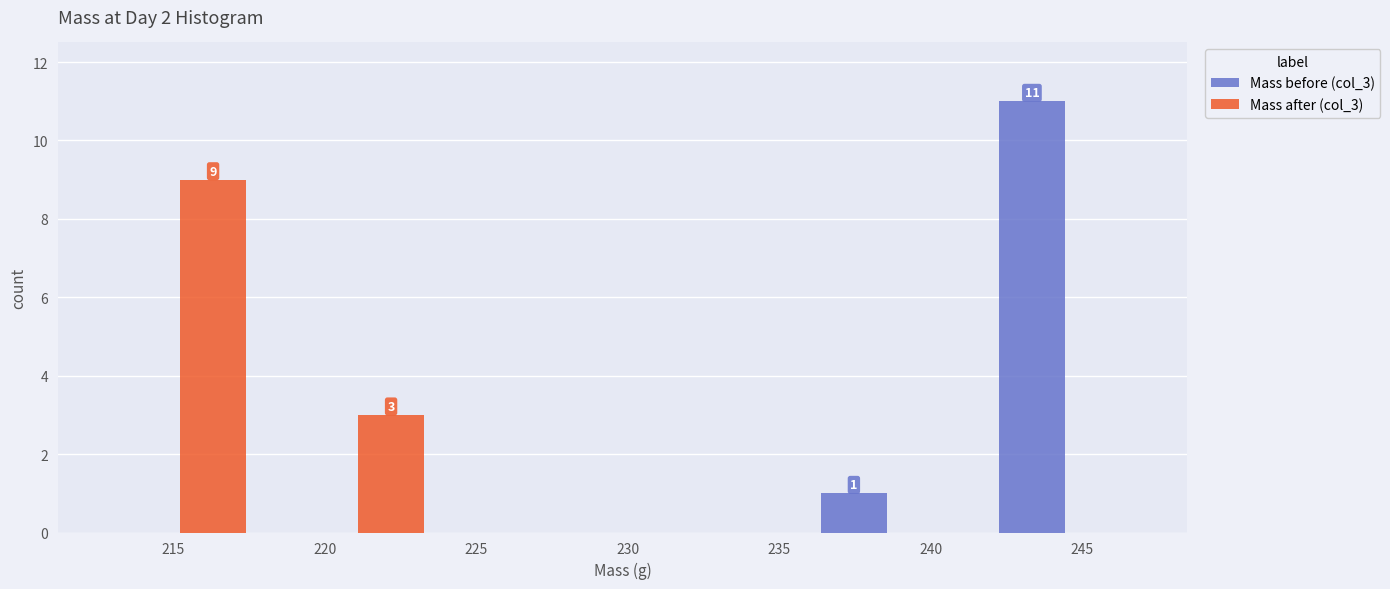

In the Mass after (col_3) series, which range on the x-axis has the tallest bar?

212.0 to 218.0